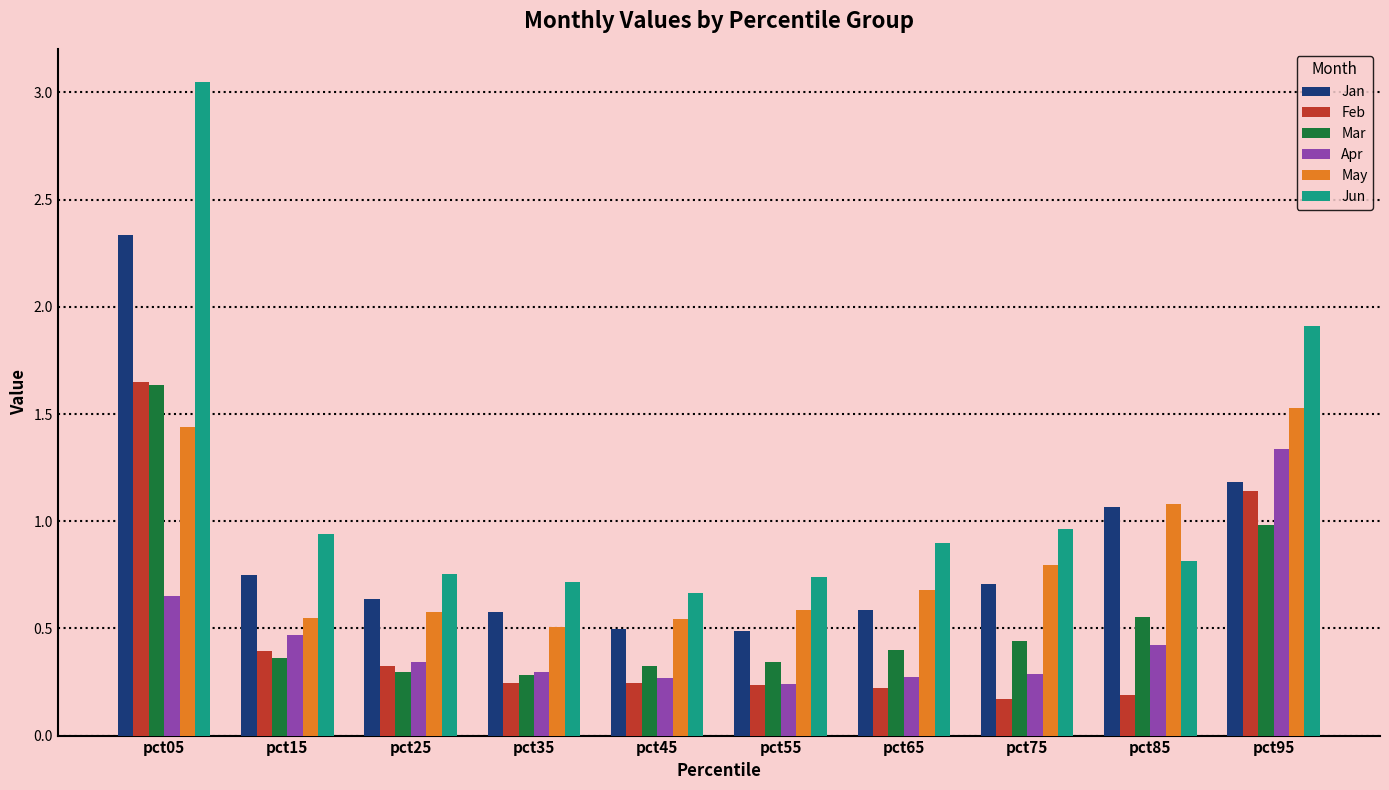

What is the total value across all series at pct75?

3.4